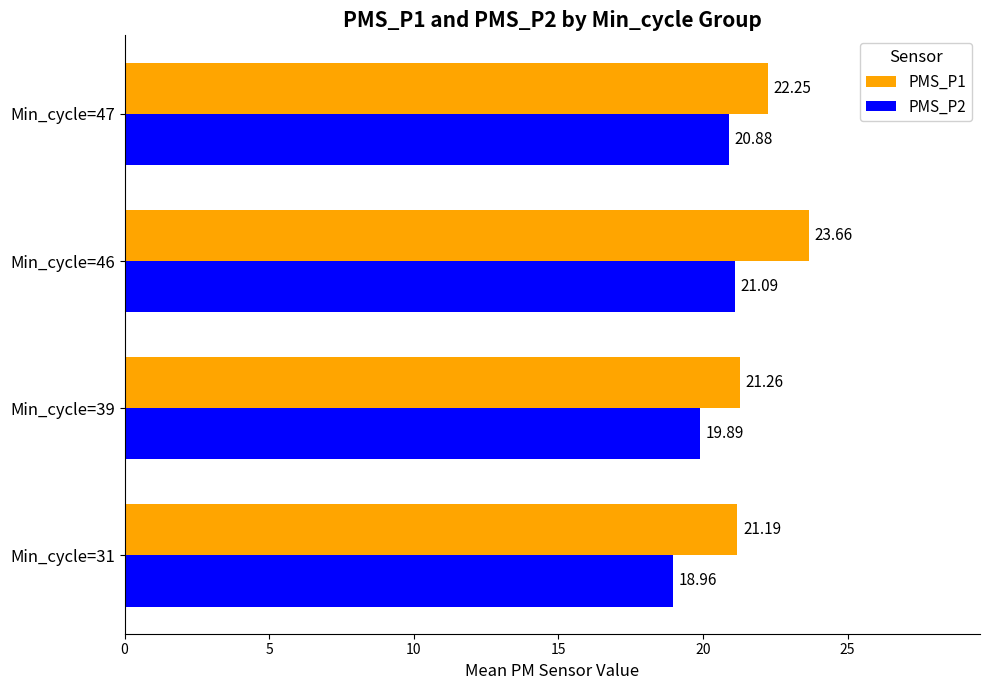

Which series has the largest total across all categories?

PMS_P1